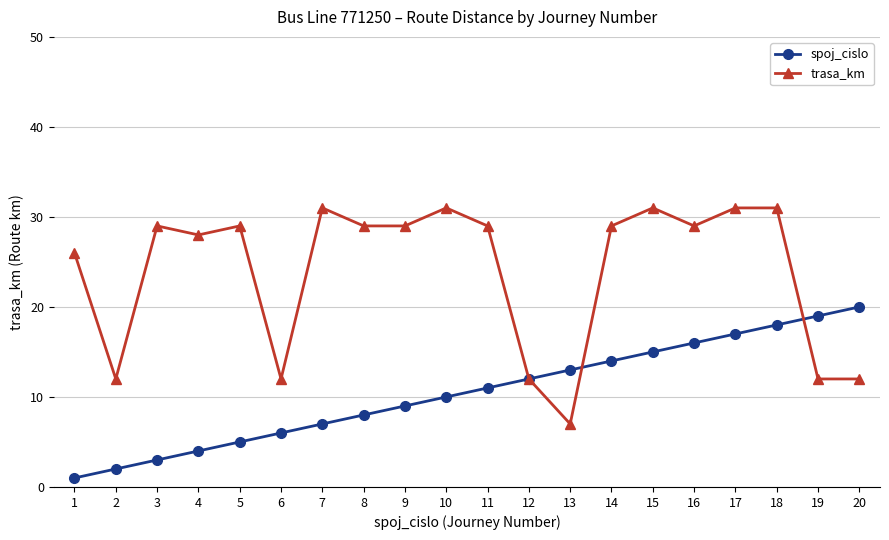

Reading left to right, what are all the values shown in this chart?

spoj_cislo: 1	2	3	4	5	6	7	8	9	10	11	12	13	14	15	16	17	18	19	20
trasa_km: 26	12	29	28	29	12	31	29	29	31	29	12	7	29	31	29	31	31	12	12